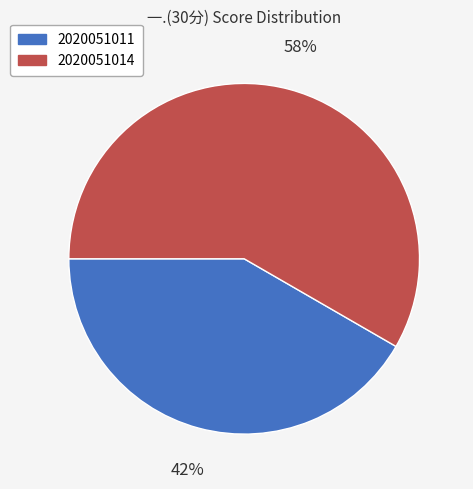

The 2020051011 slice represents 47% of the pie. True or false?

False